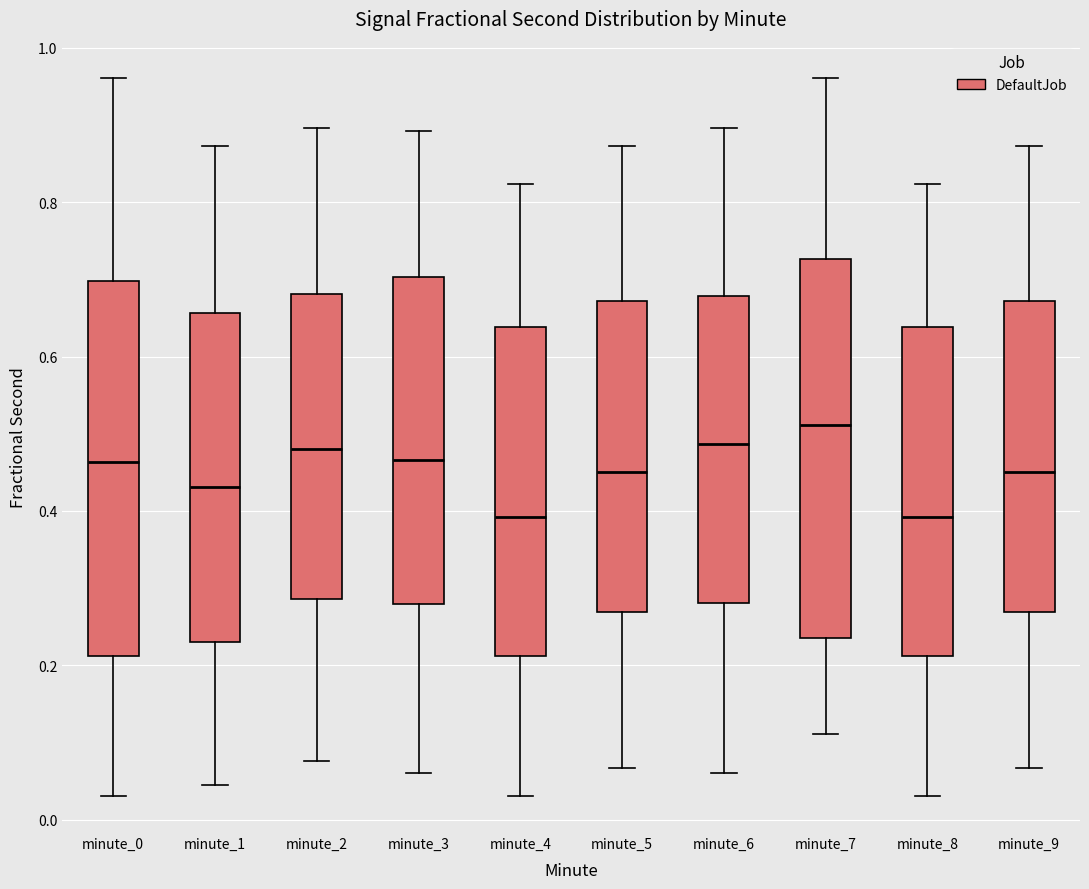

Reading left to right, read every box against the y-axis: the position of its median line, the range the box covers, and the ends of its whiskers. The values are not printed on the chart, so give them approximately, as read against the axis.

minute_0: median 0.46, box 0.22 to 0.70, whiskers 0.04 to 0.96
minute_1: median 0.44, box 0.24 to 0.66, whiskers 0.04 to 0.88
minute_2: median 0.48, box 0.28 to 0.68, whiskers 0.08 to 0.90
minute_3: median 0.46, box 0.28 to 0.70, whiskers 0.06 to 0.90
minute_4: median 0.40, box 0.22 to 0.64, whiskers 0.04 to 0.82
minute_5: median 0.46, box 0.26 to 0.68, whiskers 0.06 to 0.88
minute_6: median 0.48, box 0.28 to 0.68, whiskers 0.06 to 0.90
minute_7: median 0.52, box 0.24 to 0.72, whiskers 0.12 to 0.96
minute_8: median 0.40, box 0.22 to 0.64, whiskers 0.04 to 0.82
minute_9: median 0.46, box 0.26 to 0.68, whiskers 0.06 to 0.88